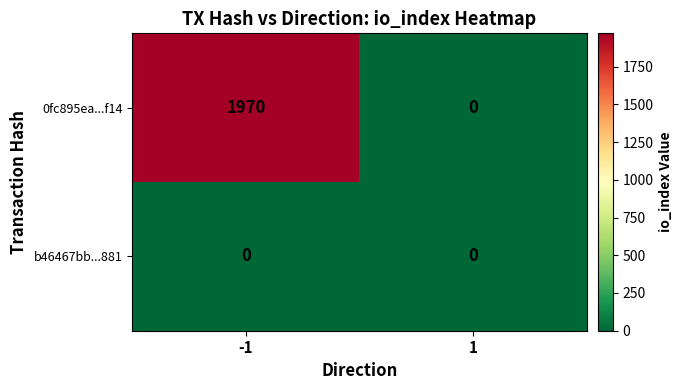

Which series changed the most between -1 and 1?

0fc895ea...f14